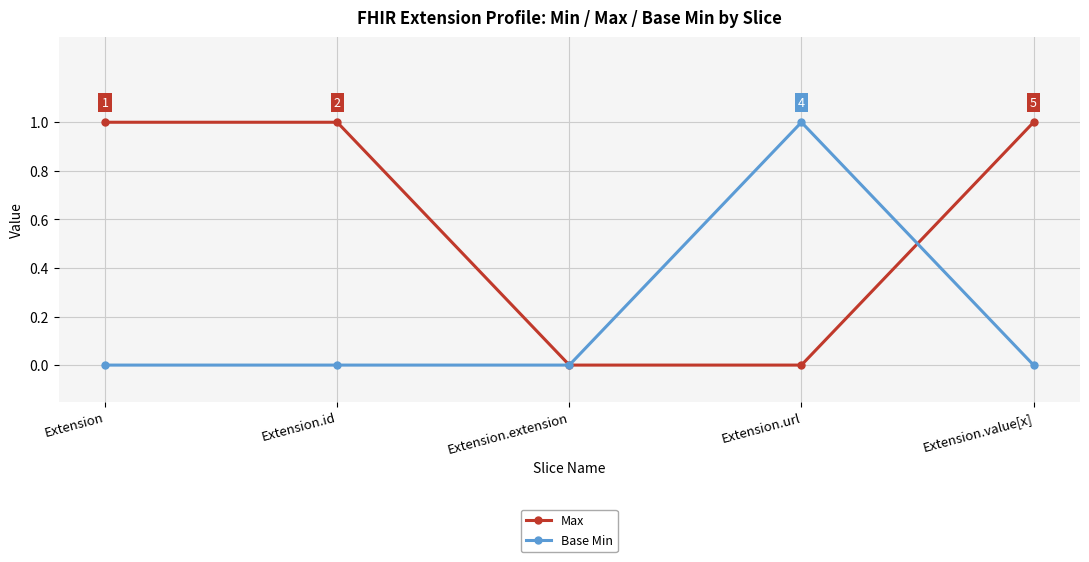

True or false: Max has more than 1 interior local peaks.

False